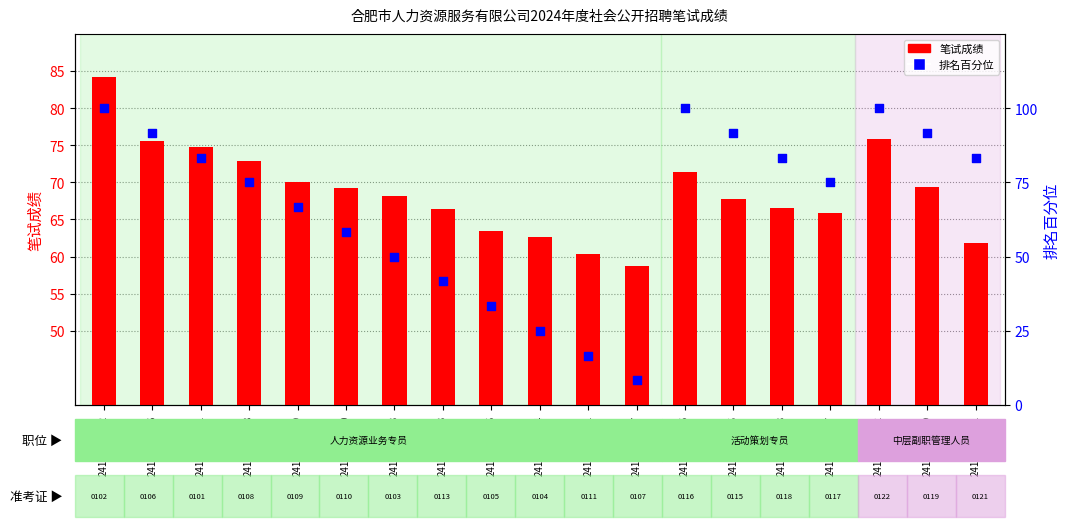

What is the total value across all series at 24102030119?

161.1